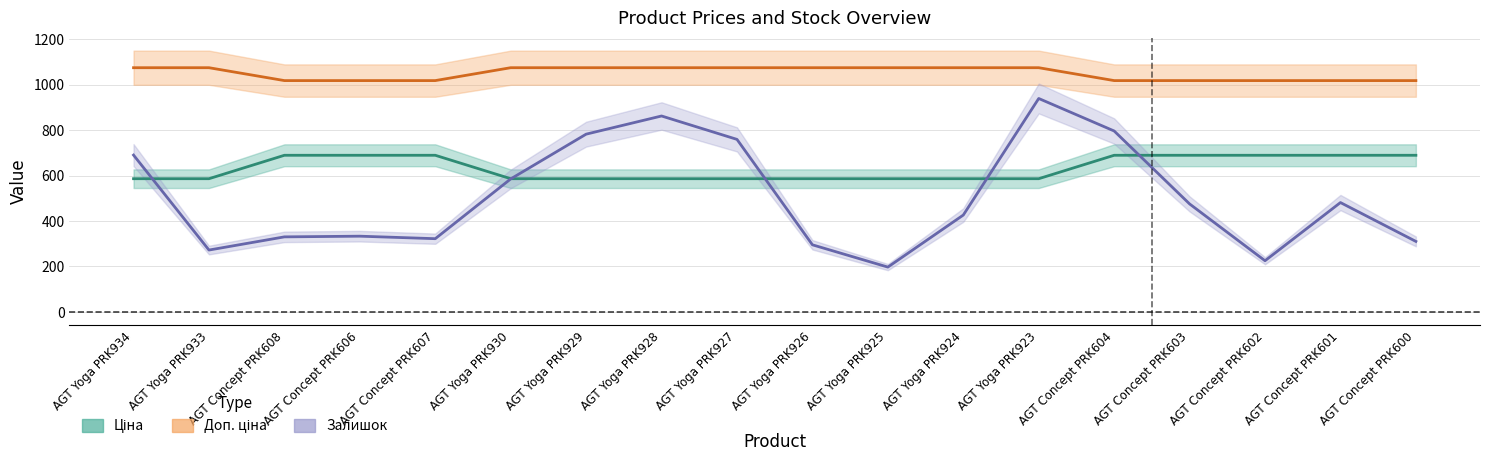

How many categories are shown in the chart?

18